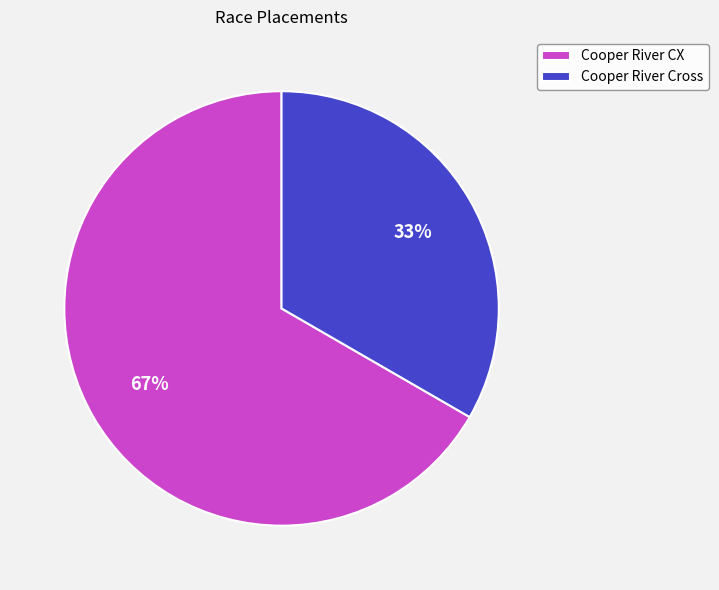

How many slices are in this pie chart?

2